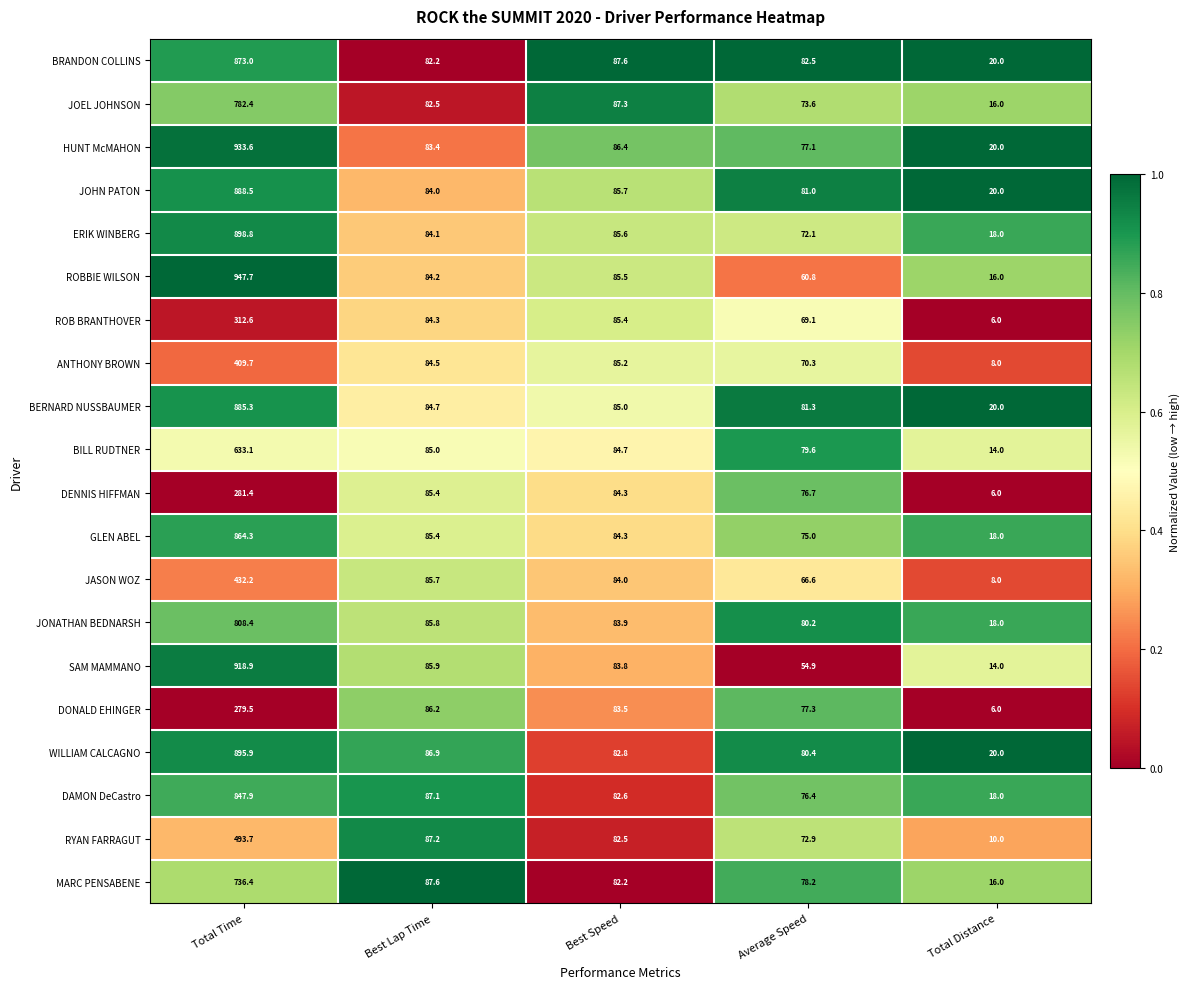

How many distinct data groups are displayed?

20